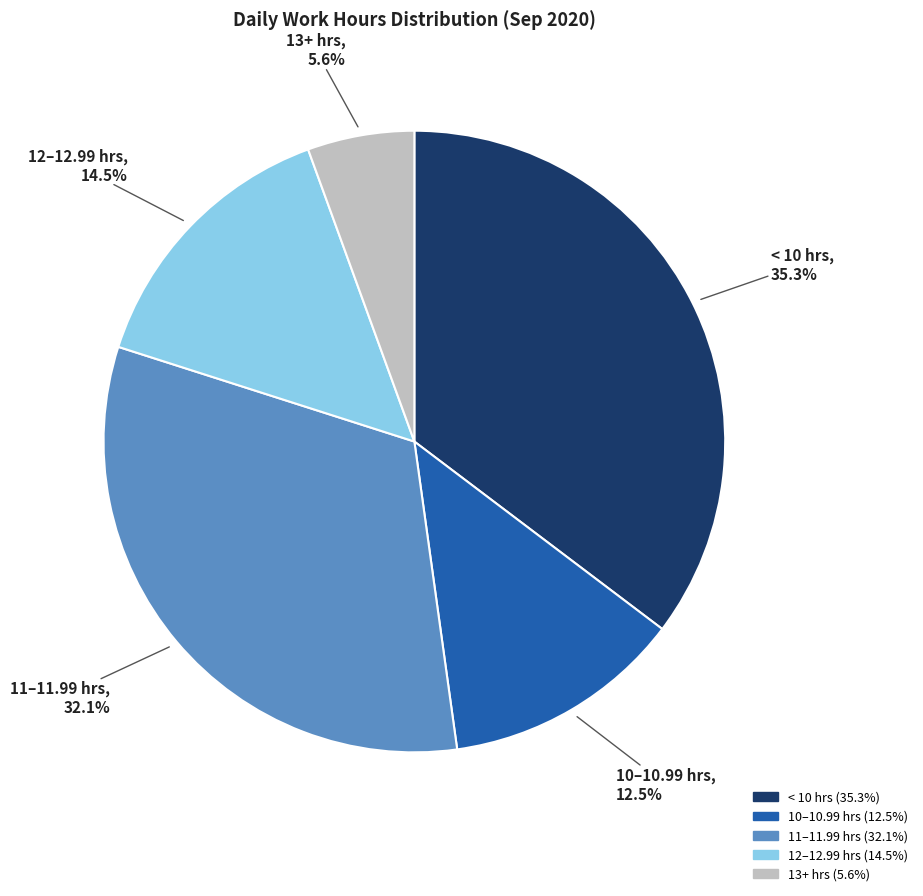

Does any single category account for the majority?

No